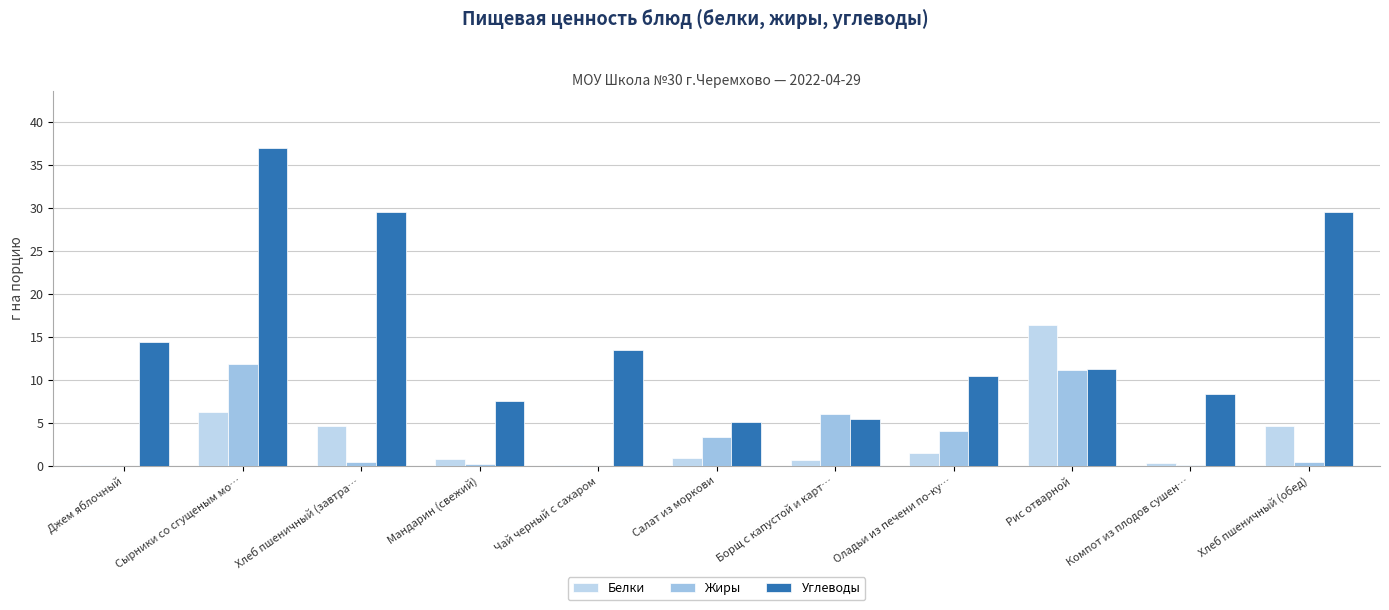

What is the difference between the maximum and minimum values in the Углеводы series?

32.0